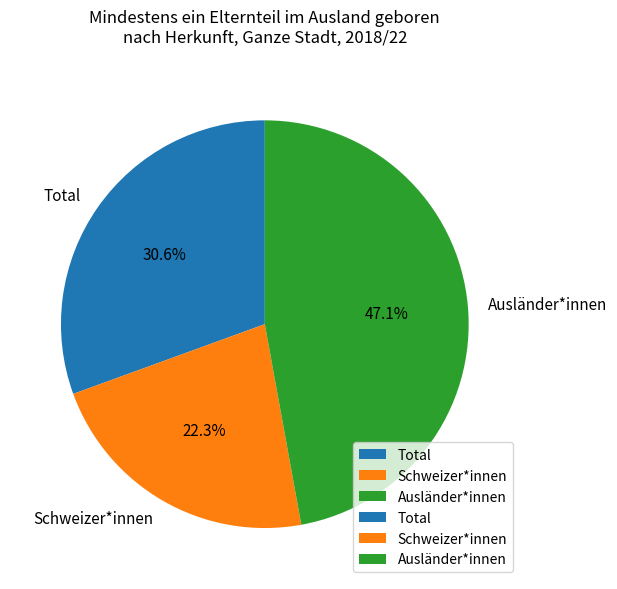

How many segments does this pie chart have?

3